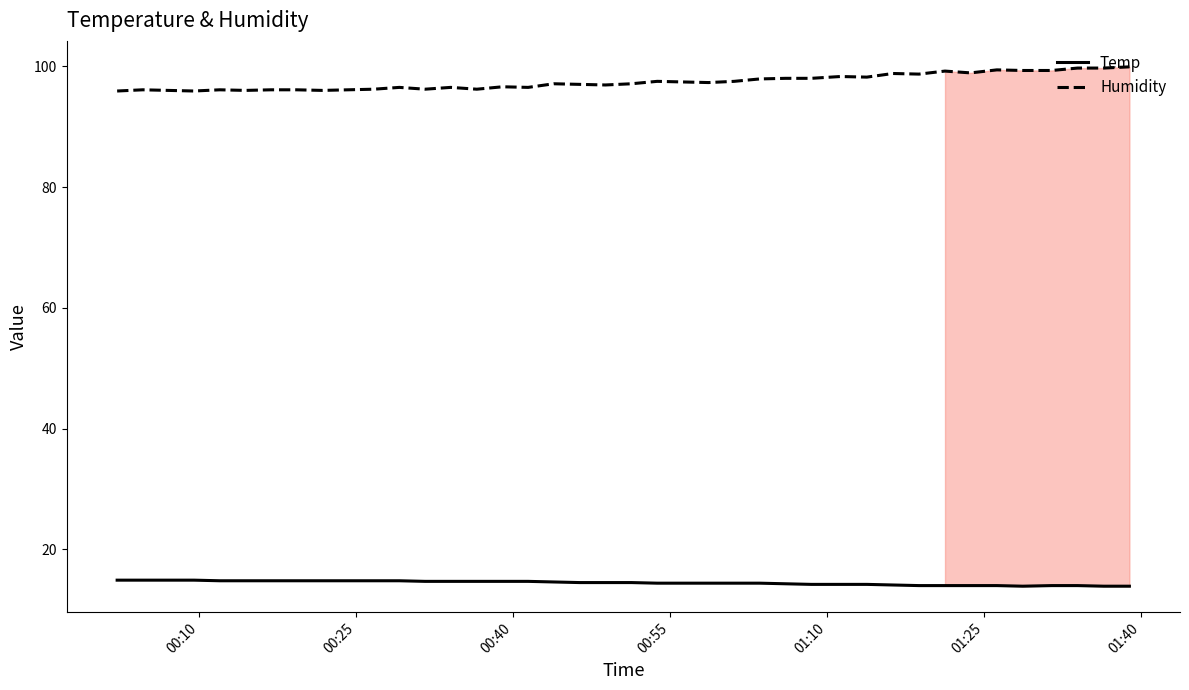

True or false: Humidity and Temp cross at least once.

False